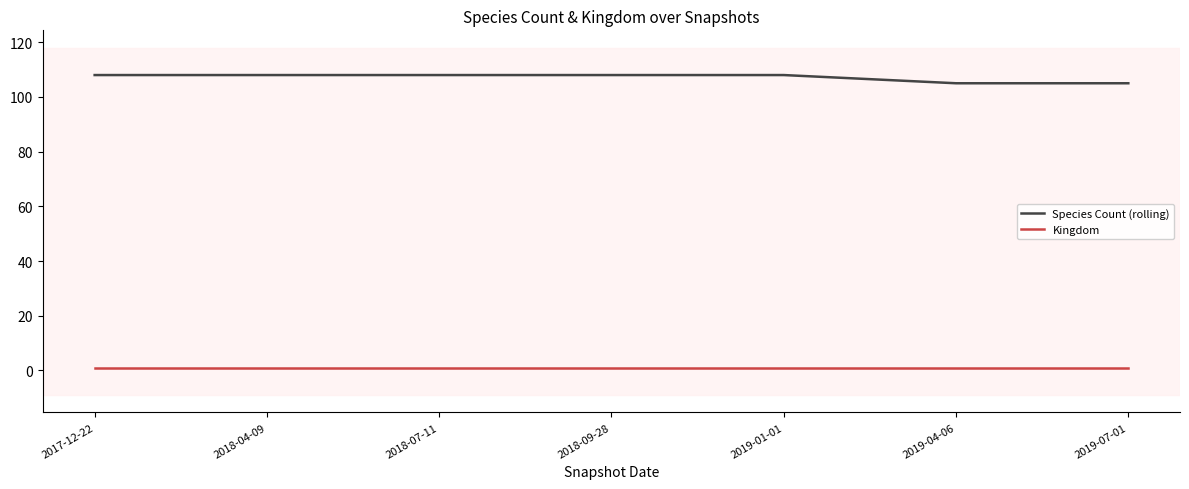

Is this an area chart (filled region under the line)?

No